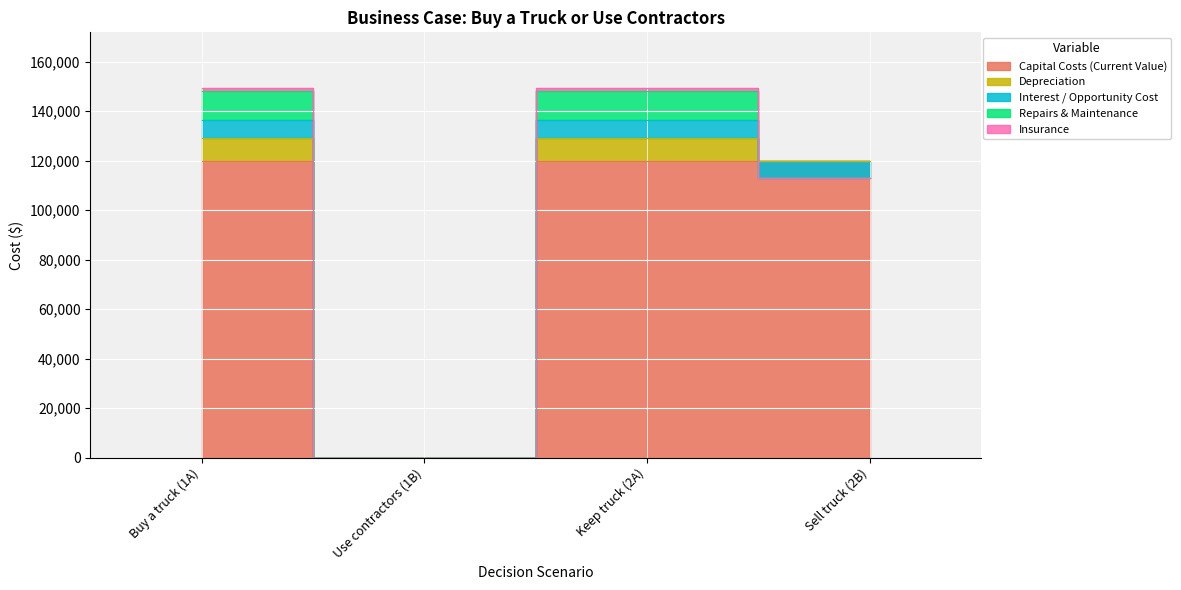

What is the sum of all Insurance values?

2400